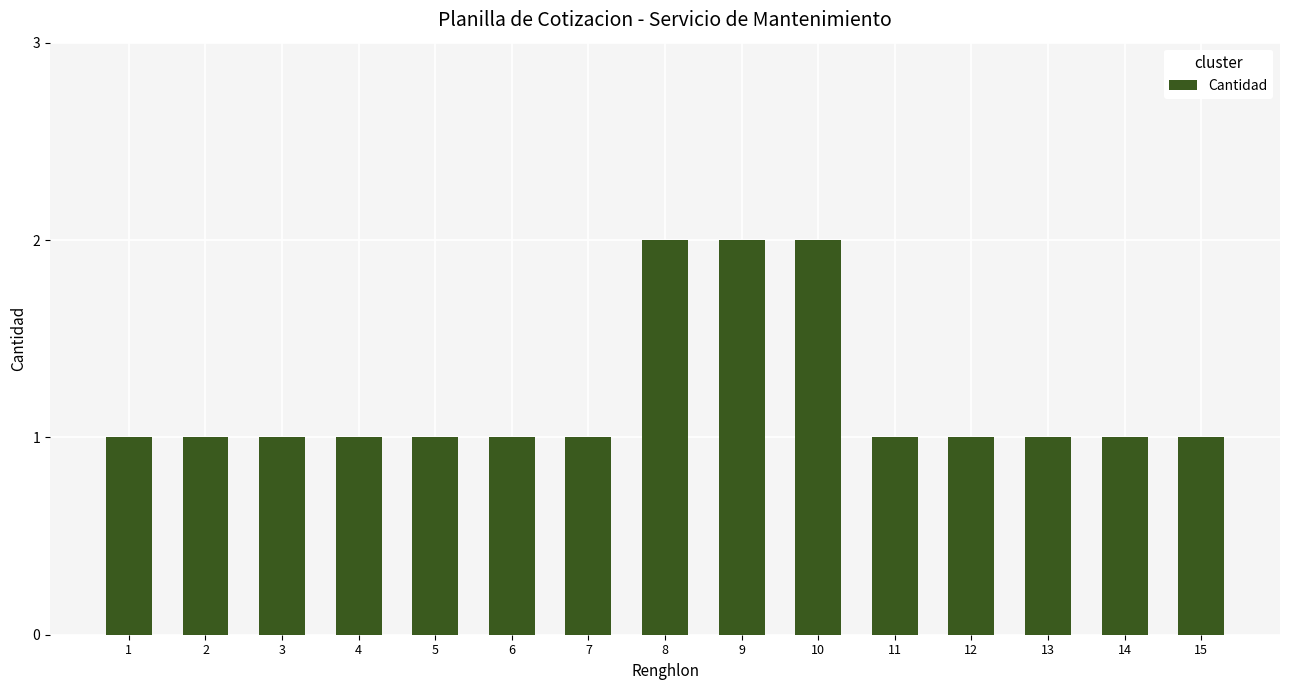

Are the bars horizontal?

No